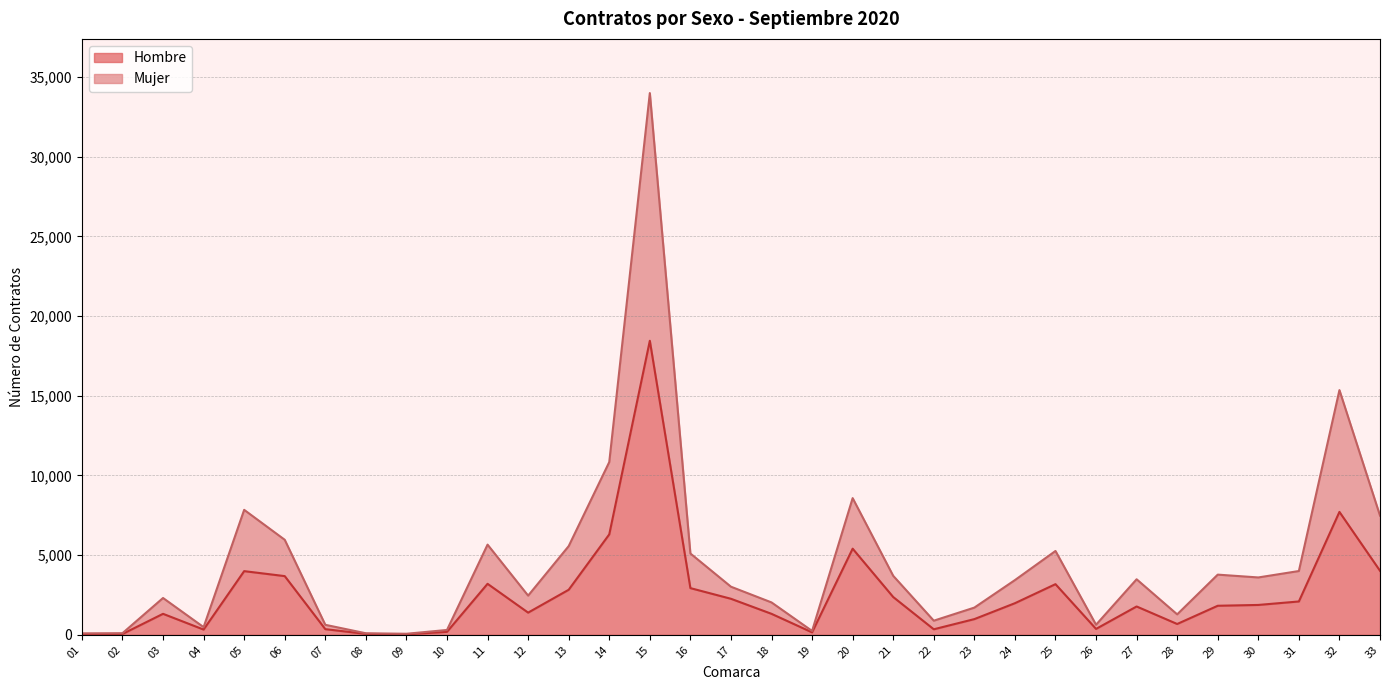

What is the value of the Mujer point at the 5th from the left?

7840